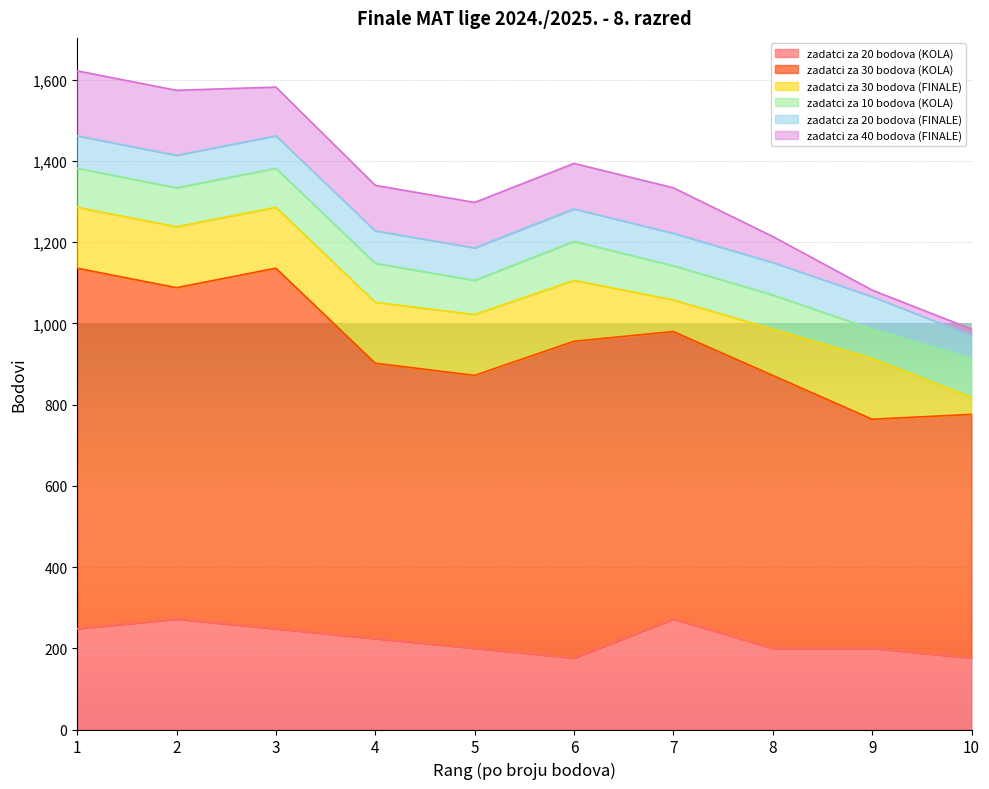

How many zadatci za 20 bodova (KOLA) values are between 200 and 248?

6